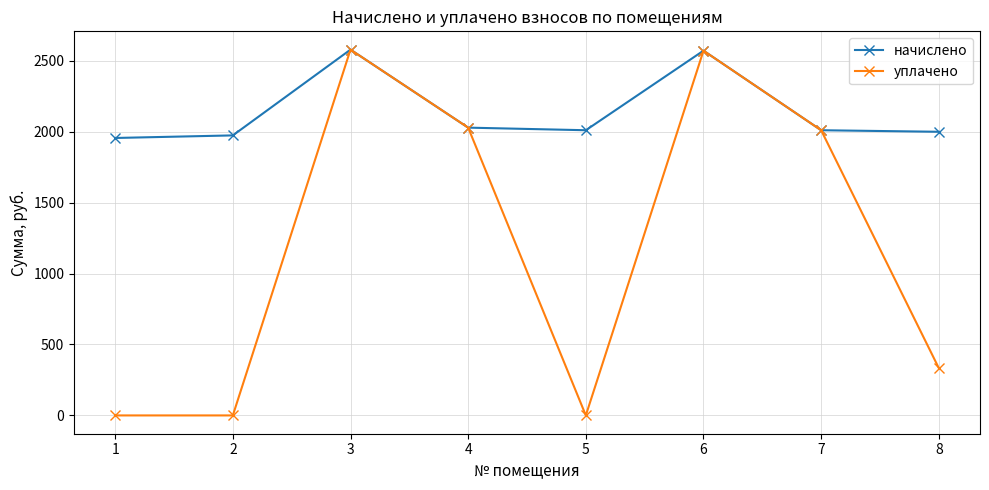

How many interior local peaks does the начислено series have?

2